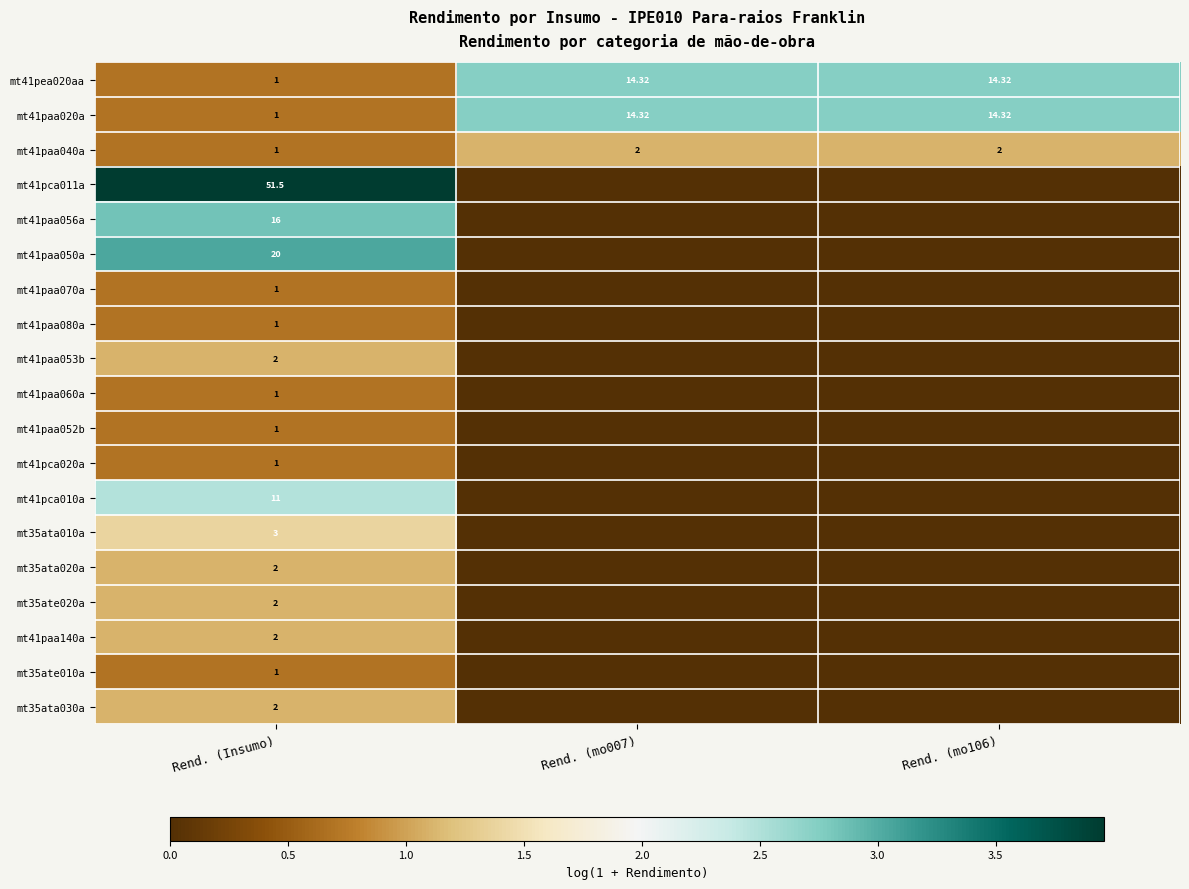

At which label does mt41paa040a reach its minimum?

Rend. (Insumo)